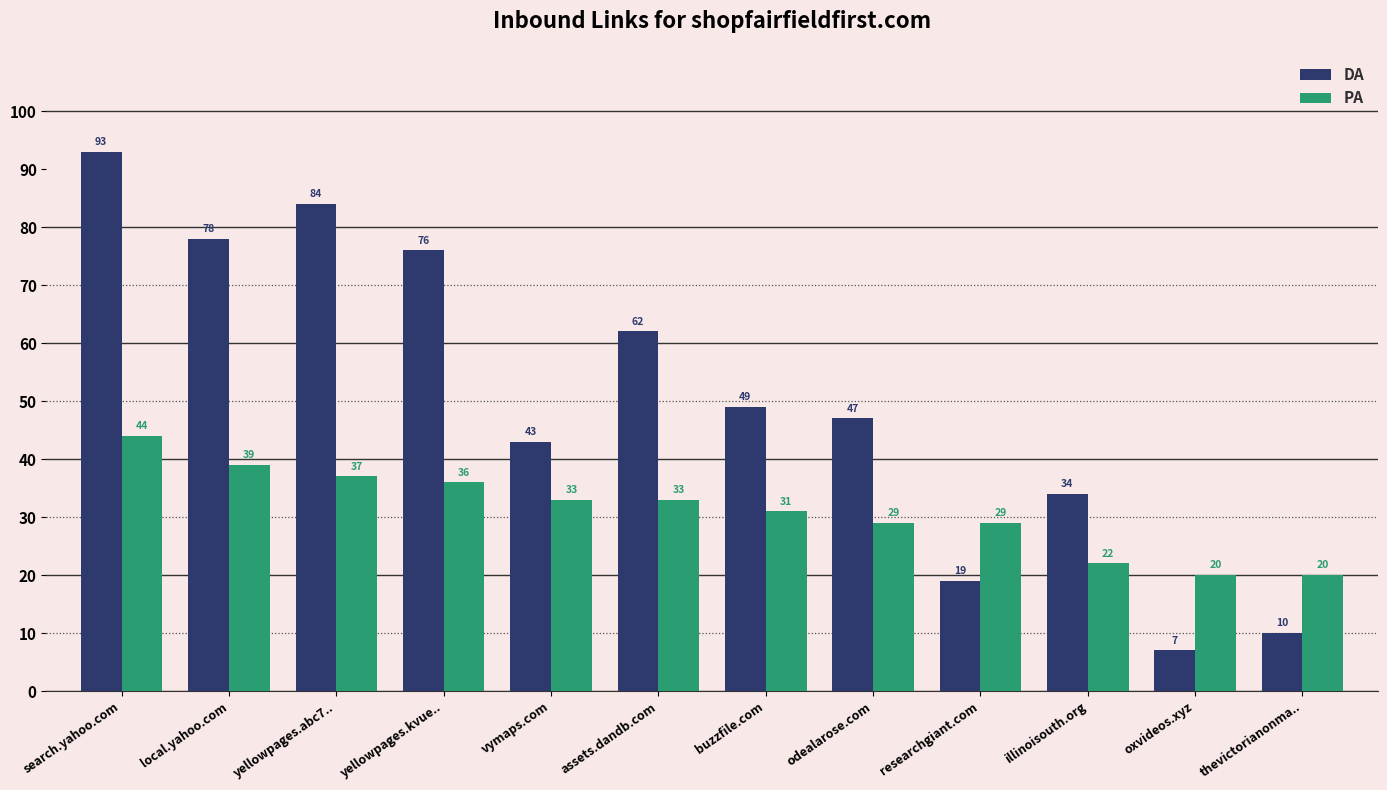

What is the difference between the maximum and minimum values in the PA series?

24